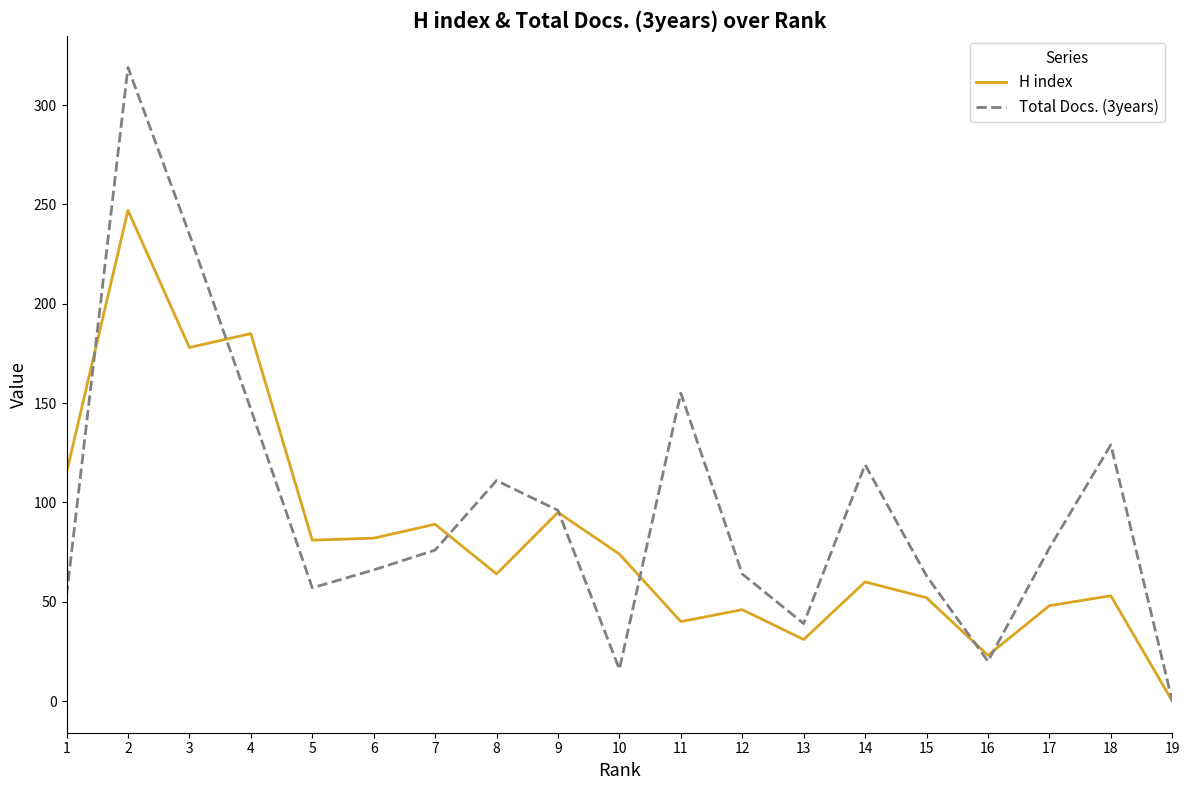

Which label corresponds to the largest value in the chart?

2